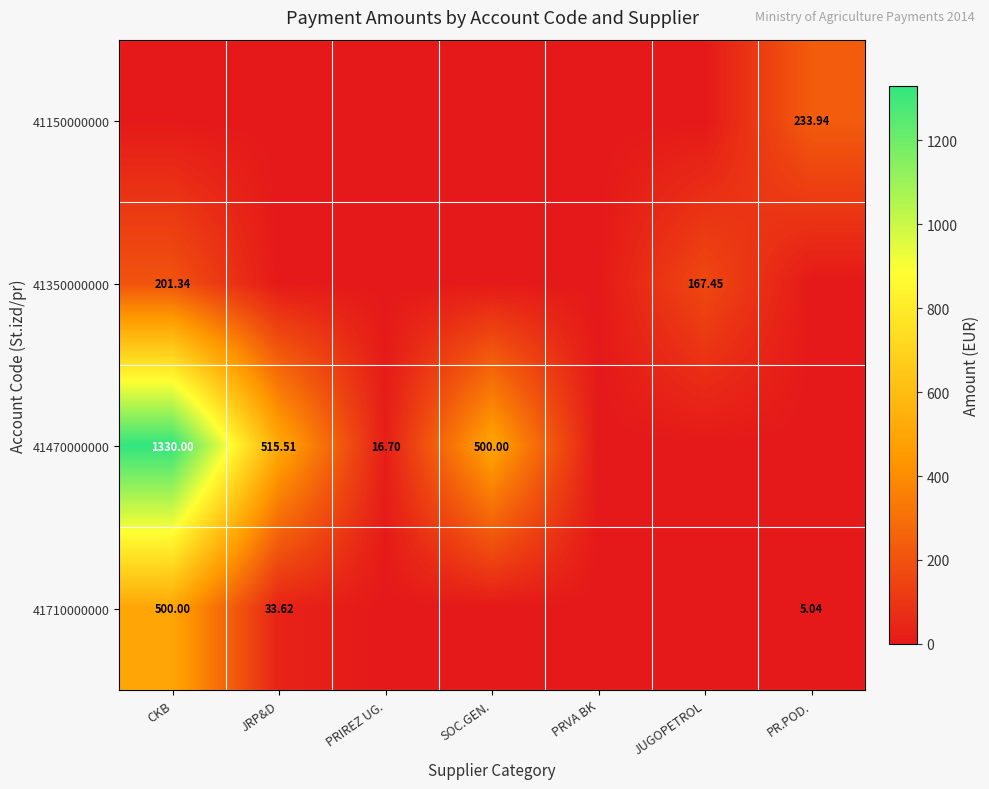

Rank the series at PRIREZ UG. from lowest to highest value.

41150000000, 41350000000, 41710000000, 41470000000